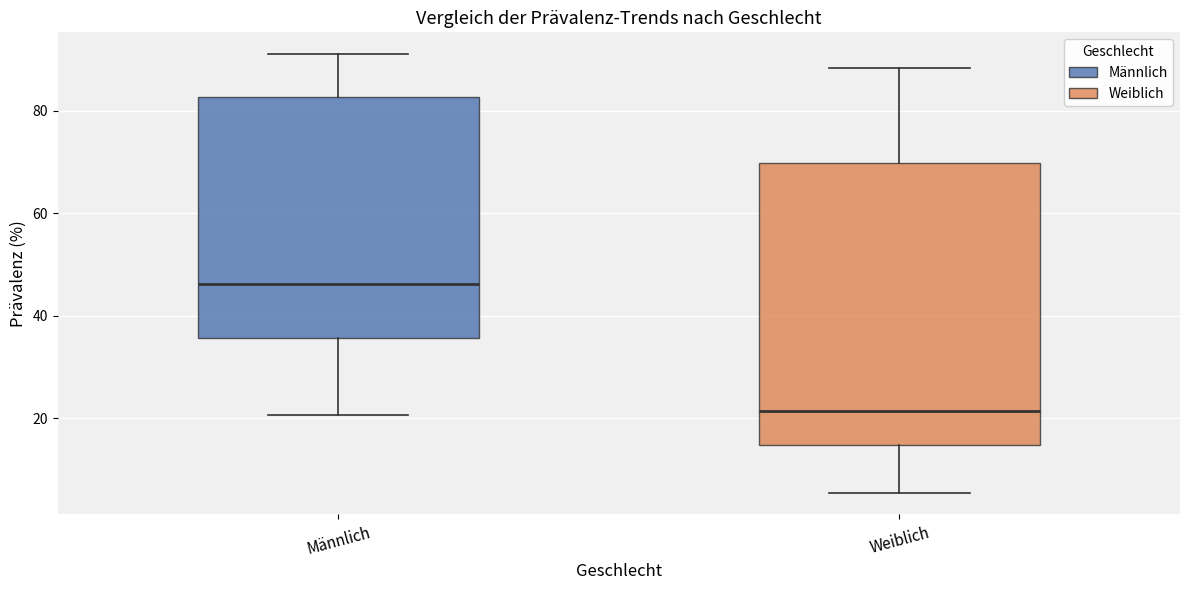

Reading left to right, transcribe this box plot: for each box, give where its median line is, the range the box spans, and where its two whiskers end, as read against the y-axis. The values are not printed on the chart, so give them approximately, as read against the axis.

Männlich: median 46, box 36 to 82, whiskers 20 to 92
Weiblich: median 22, box 14 to 70, whiskers 6 to 88